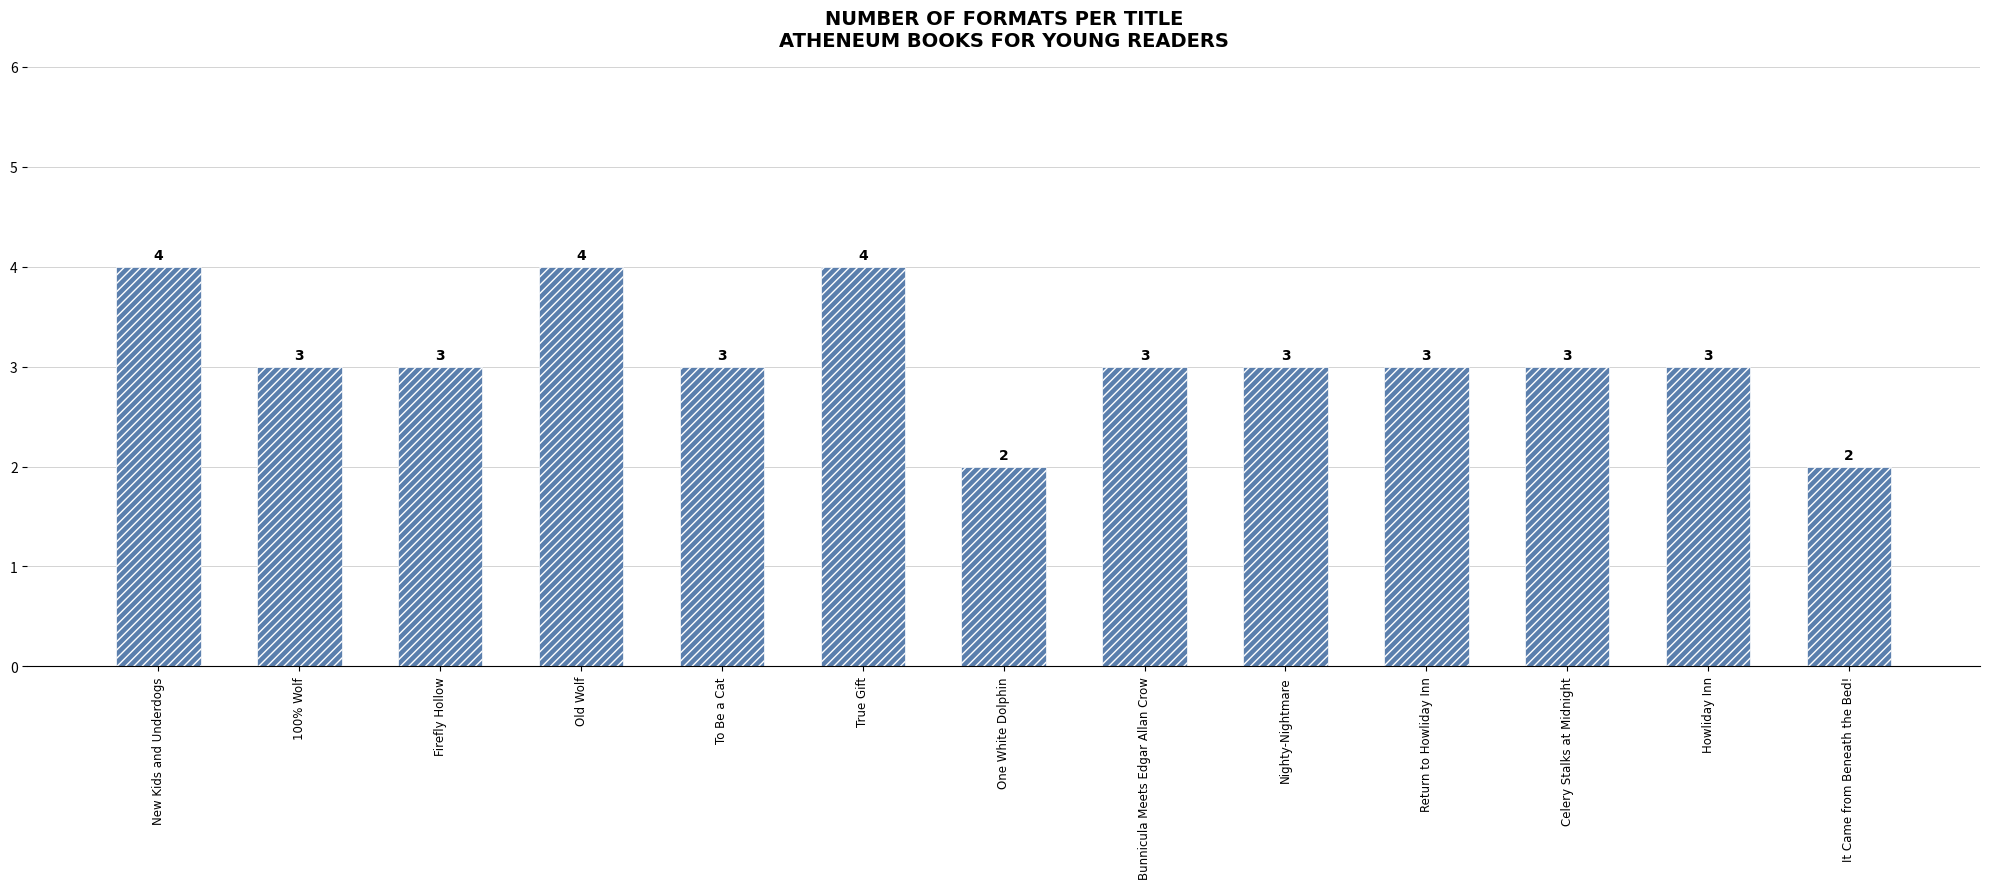

The chart shows a value of 5 at Howliday Inn. True or false?

False